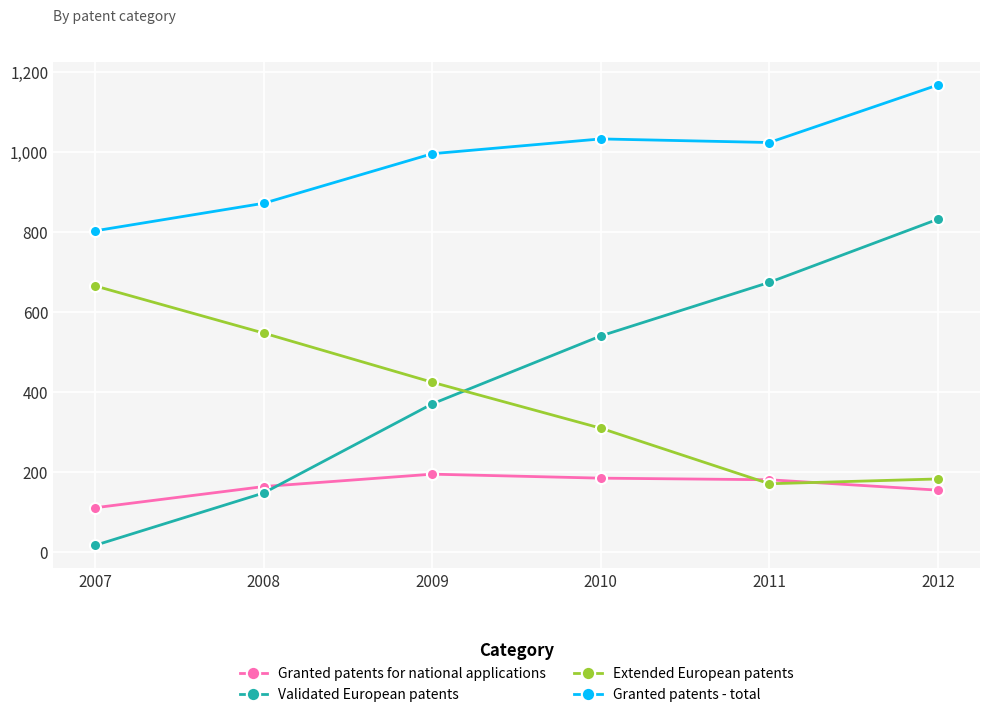

How many intersections are there between Granted patents for national applications and Validated European patents?

1